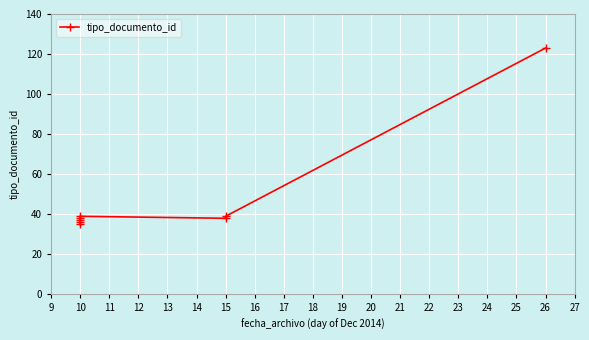

What is the sum of all values?

385